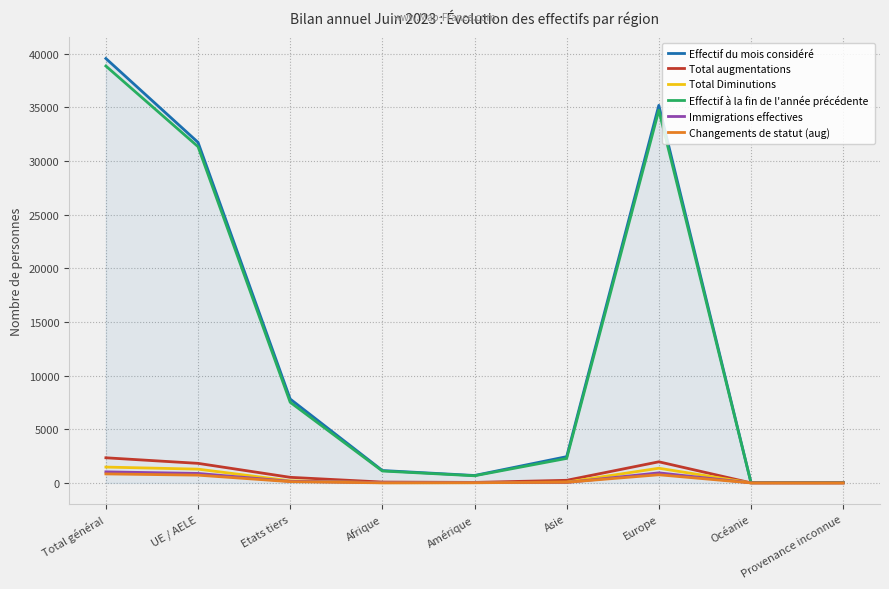

At which category is the sum across all series the highest?

Total général